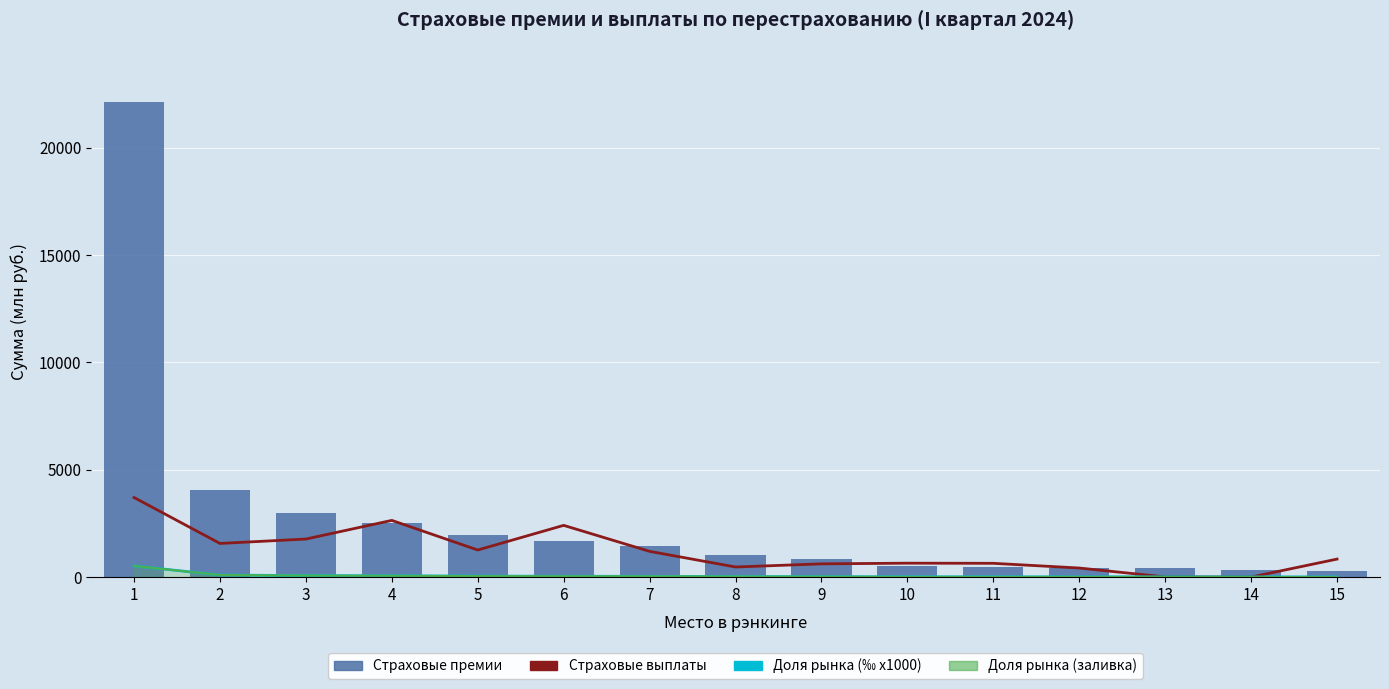

How many groups of bars are there?

15